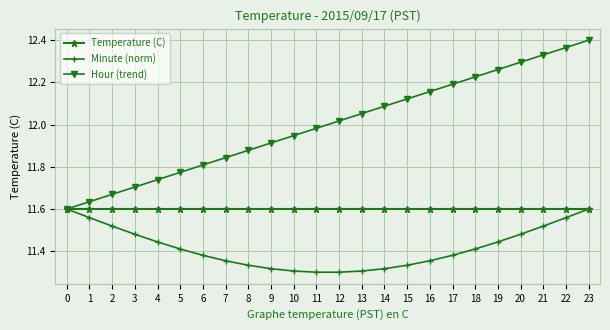

Does the chart display data point markers on the line(s)?

Yes